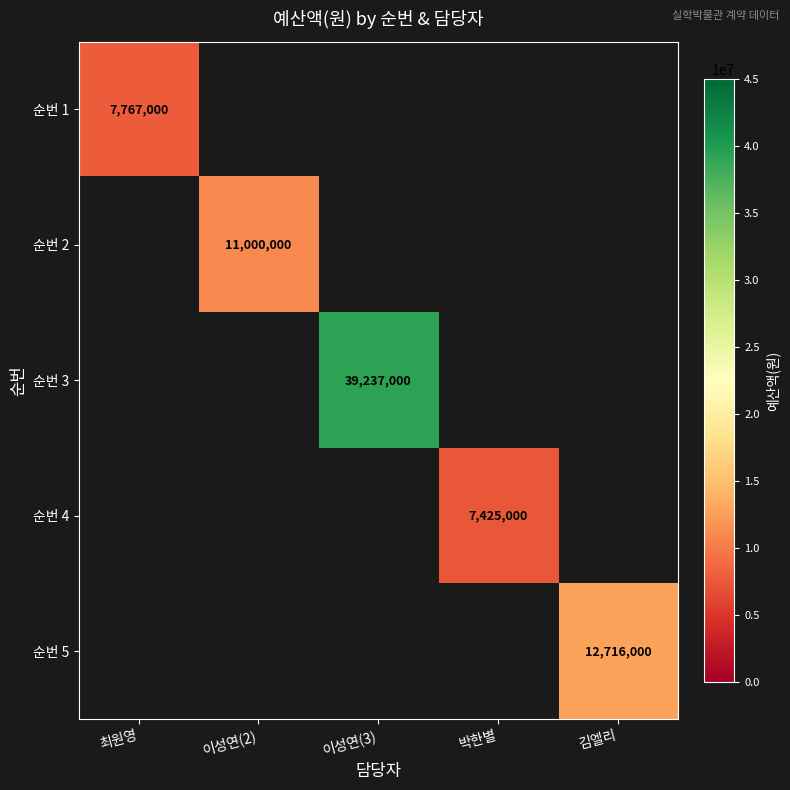

Which label corresponds to the largest value in the chart?

이성연(3)